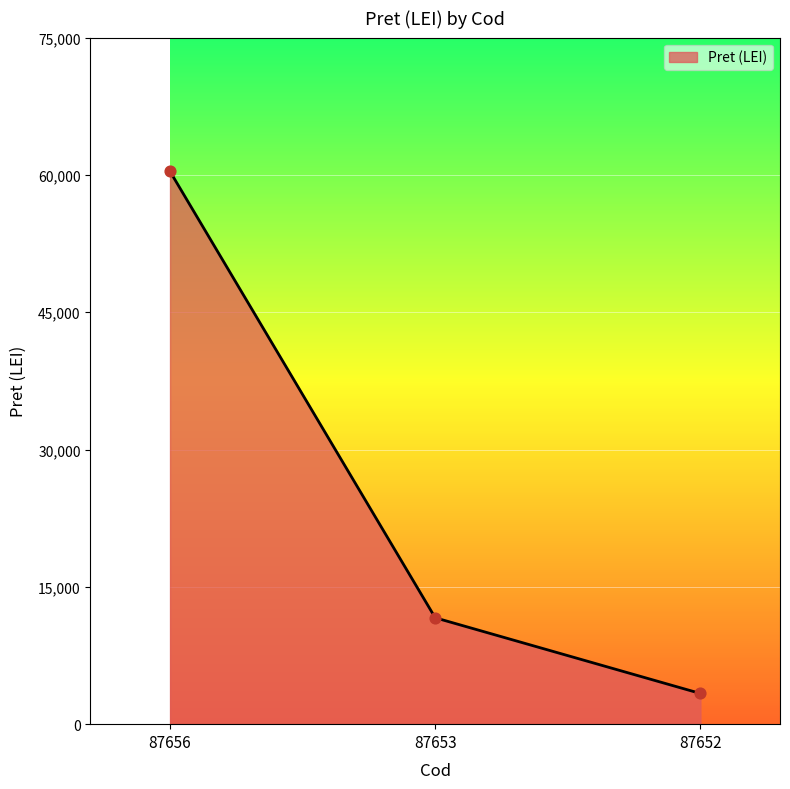

Between 87652 and 87653, which is larger?

87653